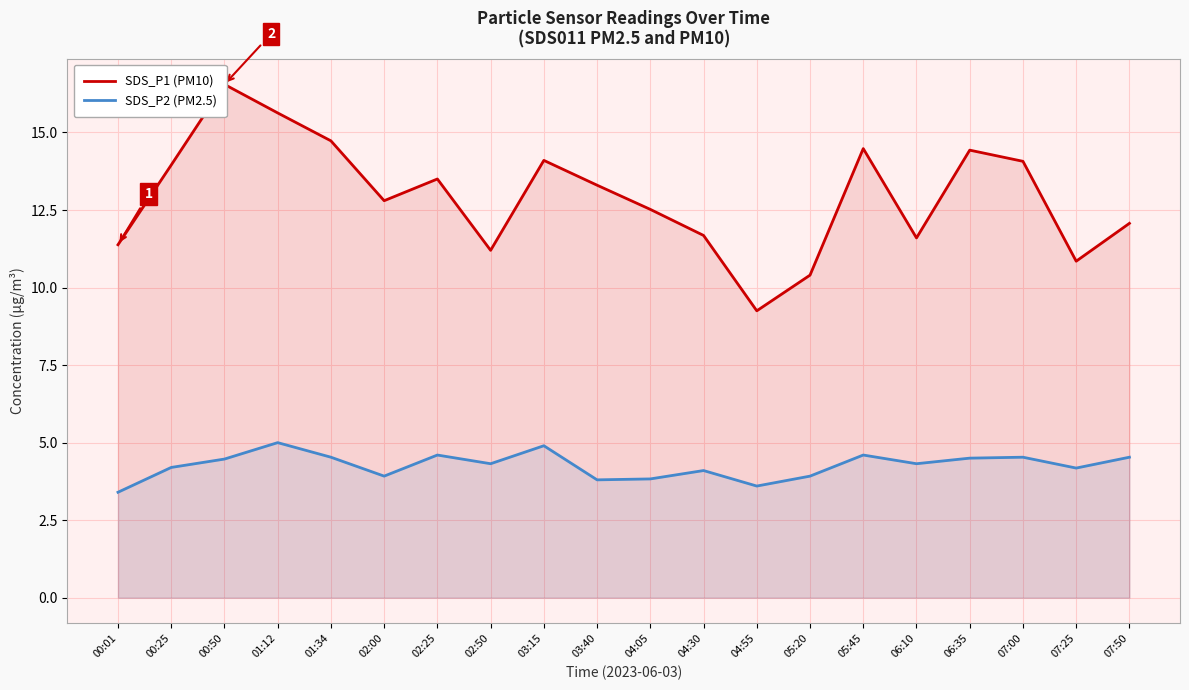

Between 05:20 and 01:12, which is larger?

01:12